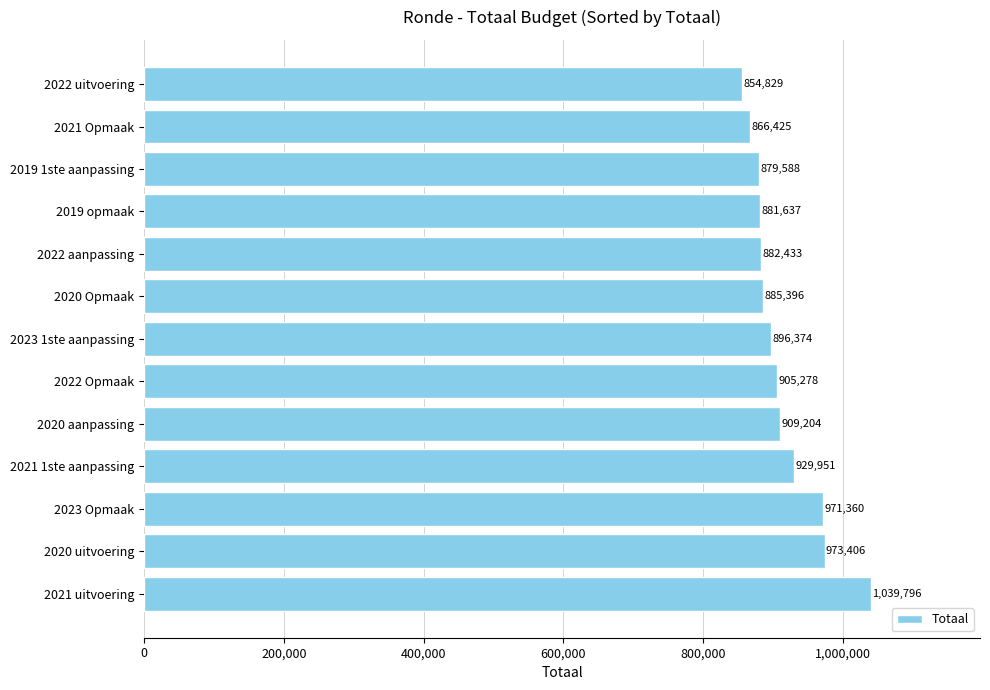

The chart shows a value of 1594201 at 2021 uitvoering. True or false?

False